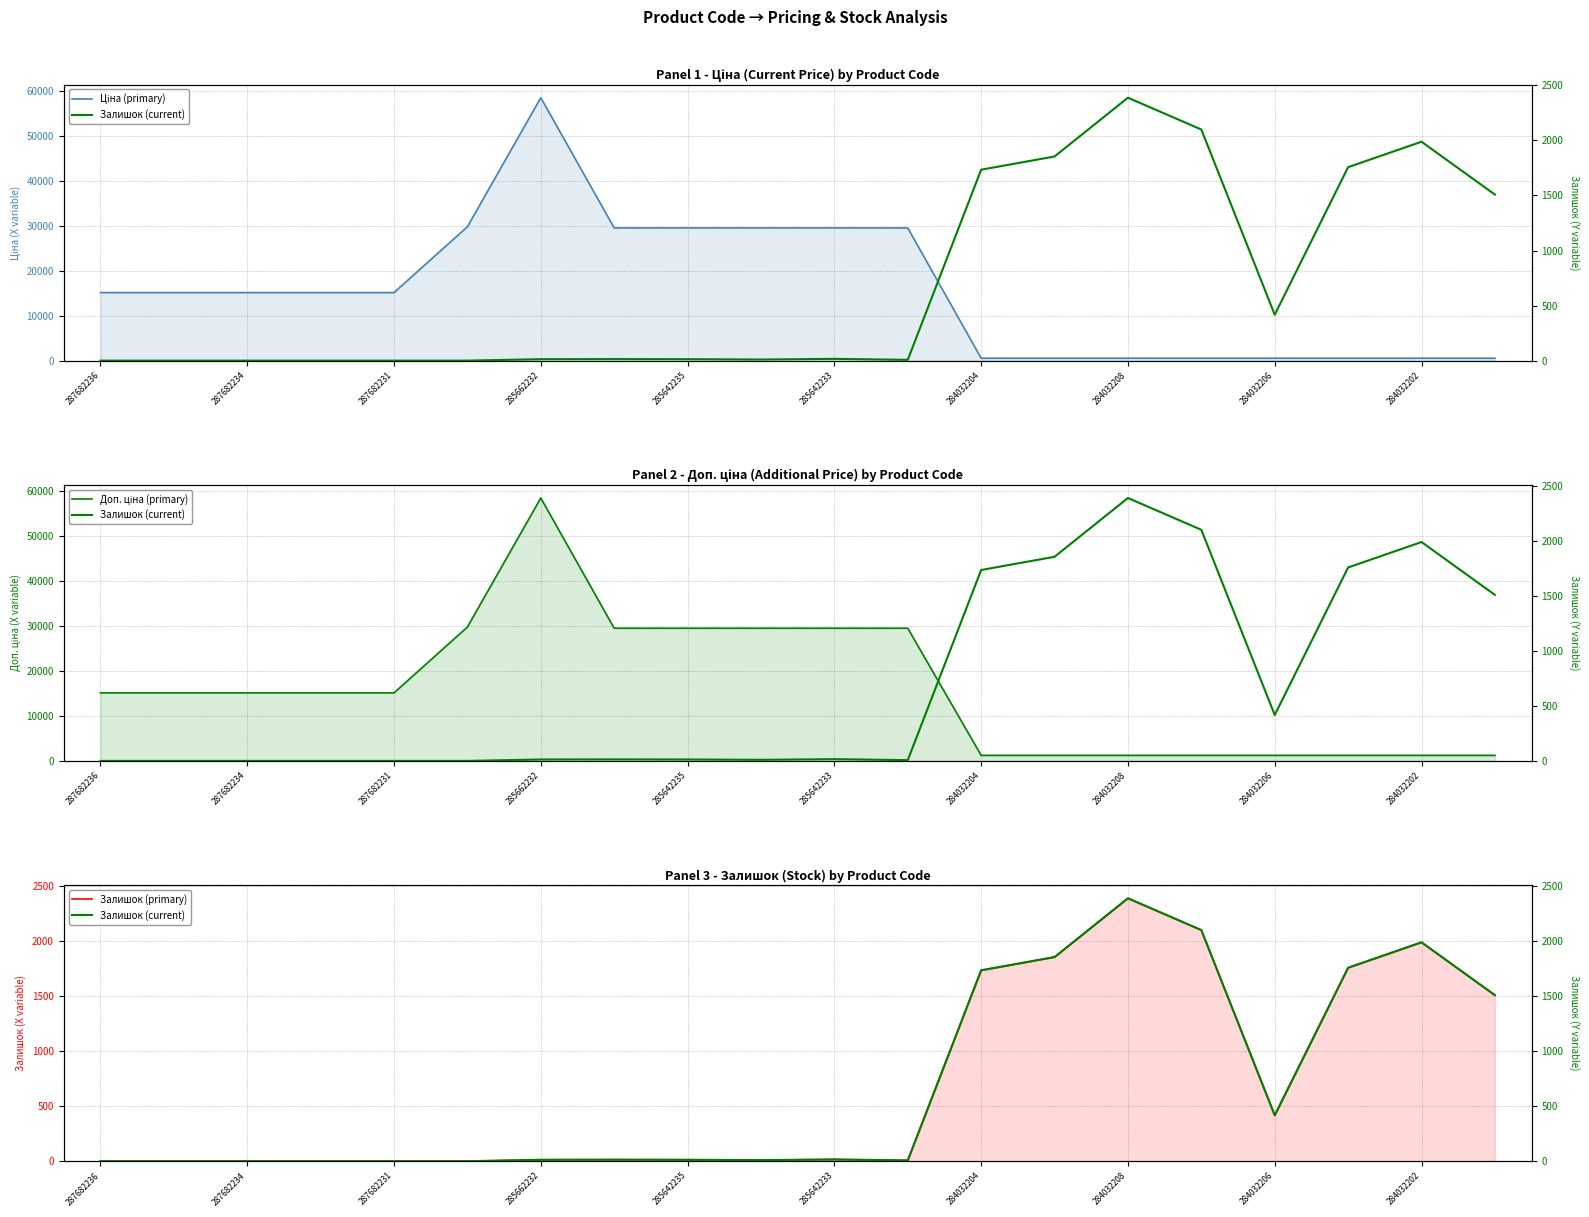

What is the difference between the highest and lowest values at 11?

29484.5